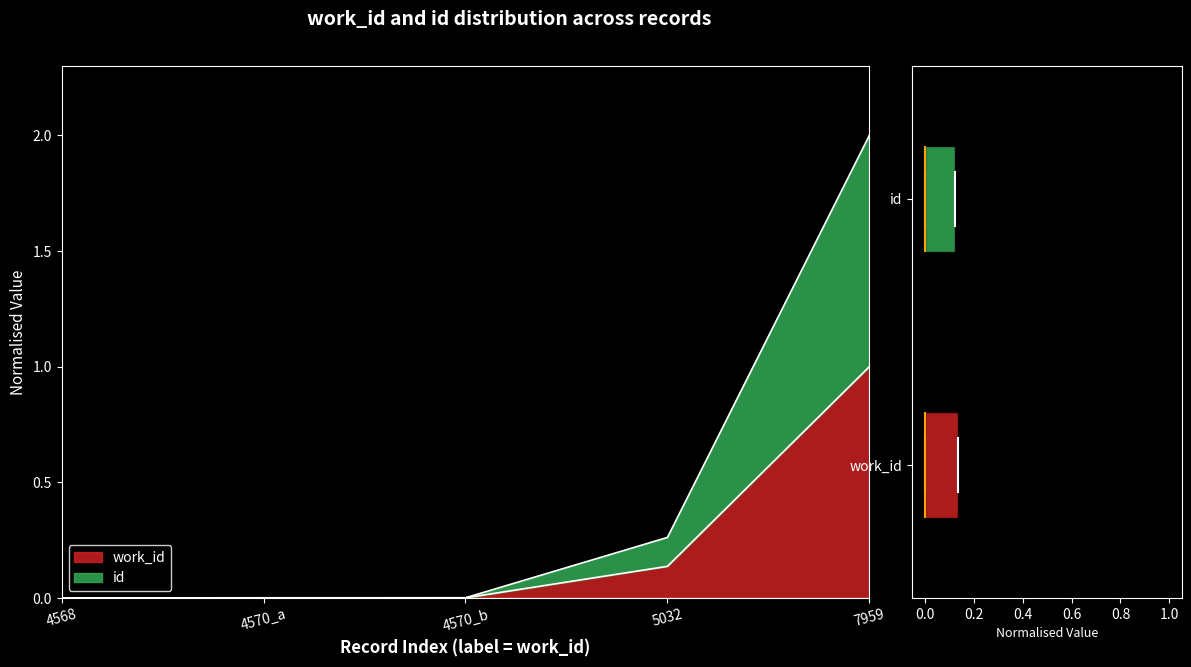

What position from the left is 4568?

1